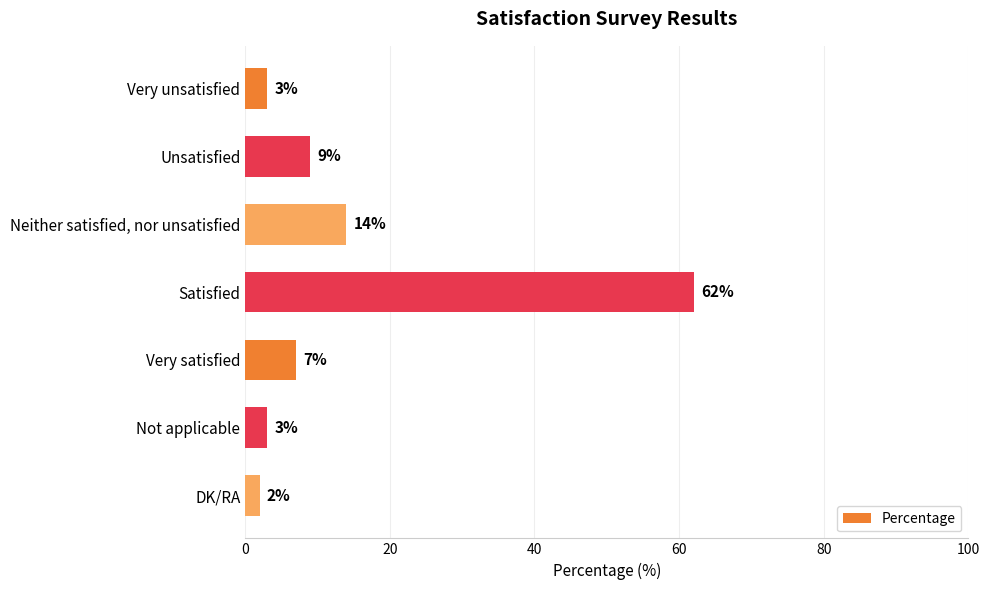

What is the change in value from Neither satisfied, nor unsatisfied to Satisfied?

+48